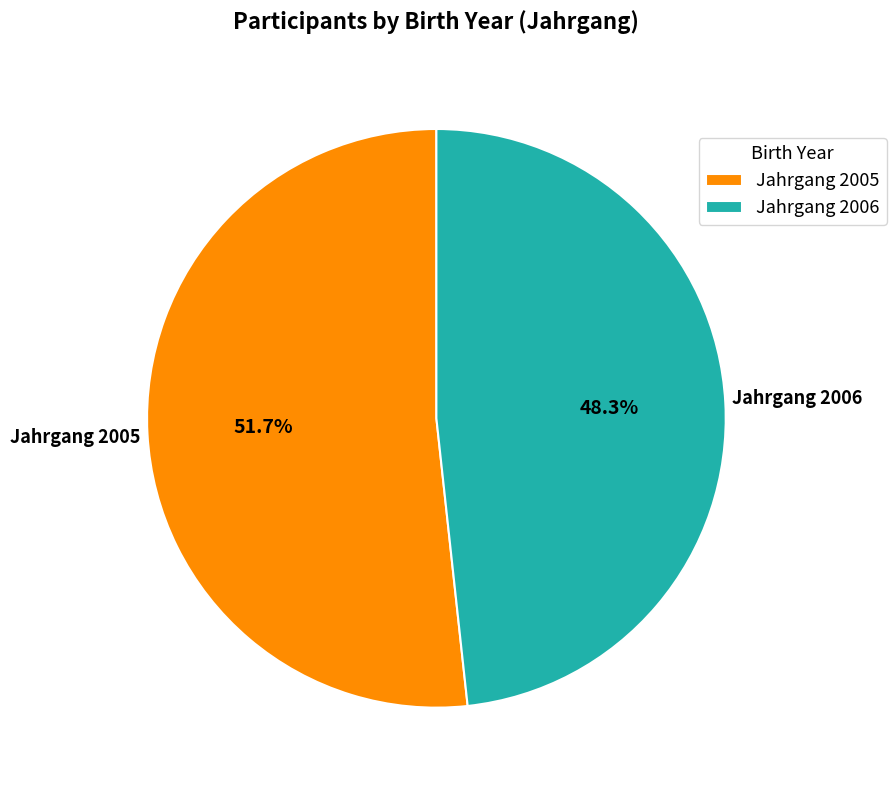

Rank the categories by value from highest to lowest.

Jahrgang 2005, Jahrgang 2006